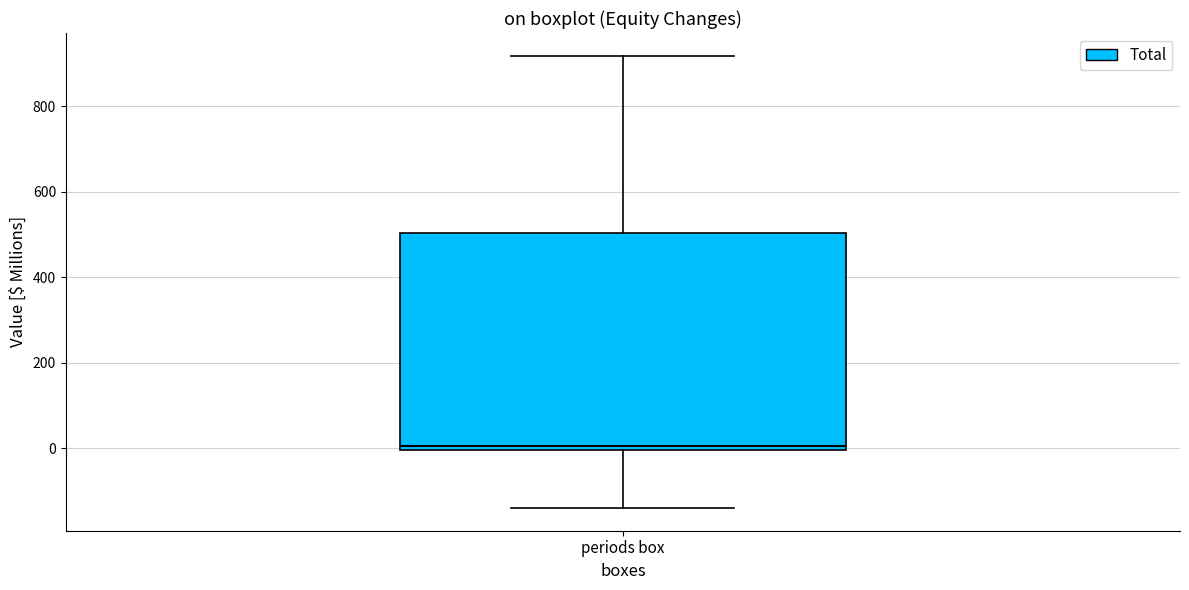

Transcribe this box plot: give where the median line is, the range the box spans, and where the two whiskers end, as read against the y-axis. The values are not printed on the chart, so give them approximately, as read against the axis.

median 0 (just above the box's lower edge), box 0 to 500, whiskers -140 to 920